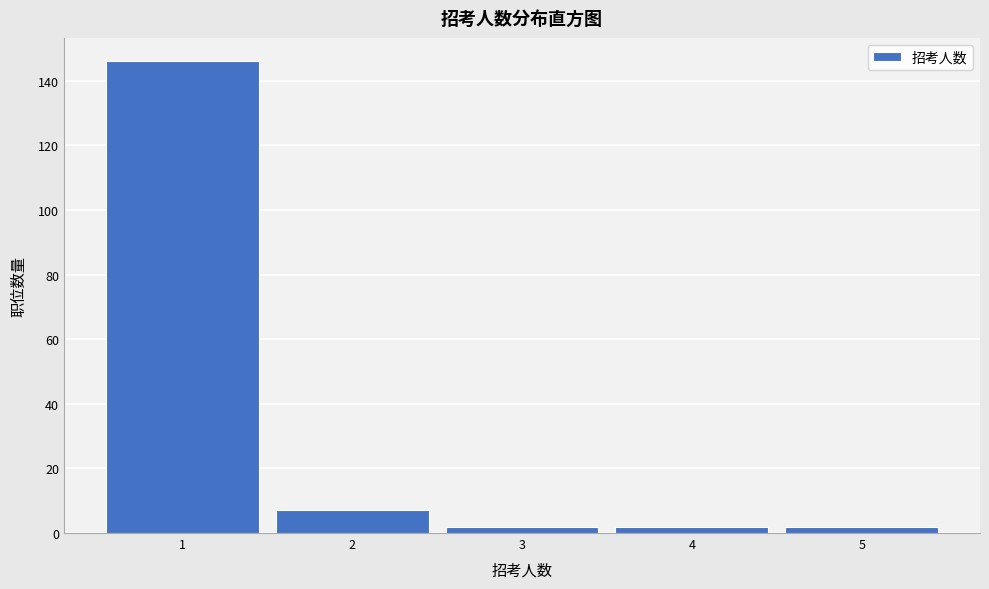

Reading left to right, transcribe all the data shown in this chart.

1=146	2=7	3=2	4=2	5=2